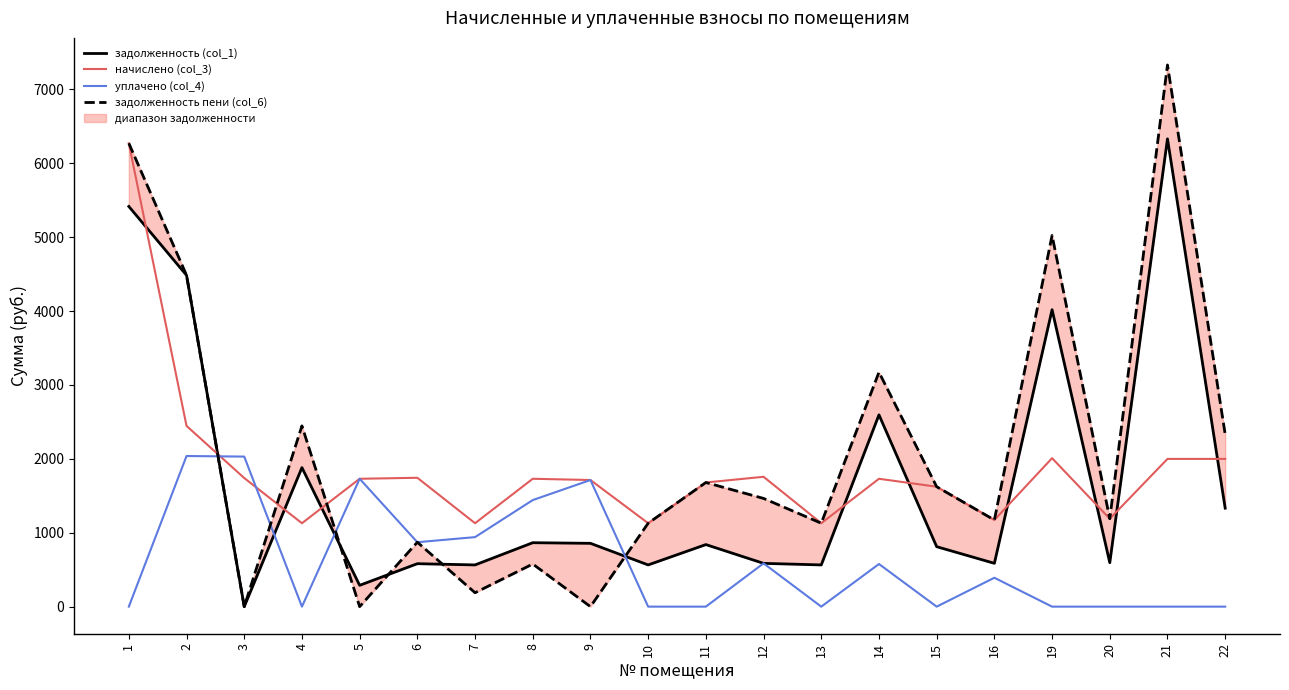

Which series has the widest spread of values?

задолженность пени (col_6)